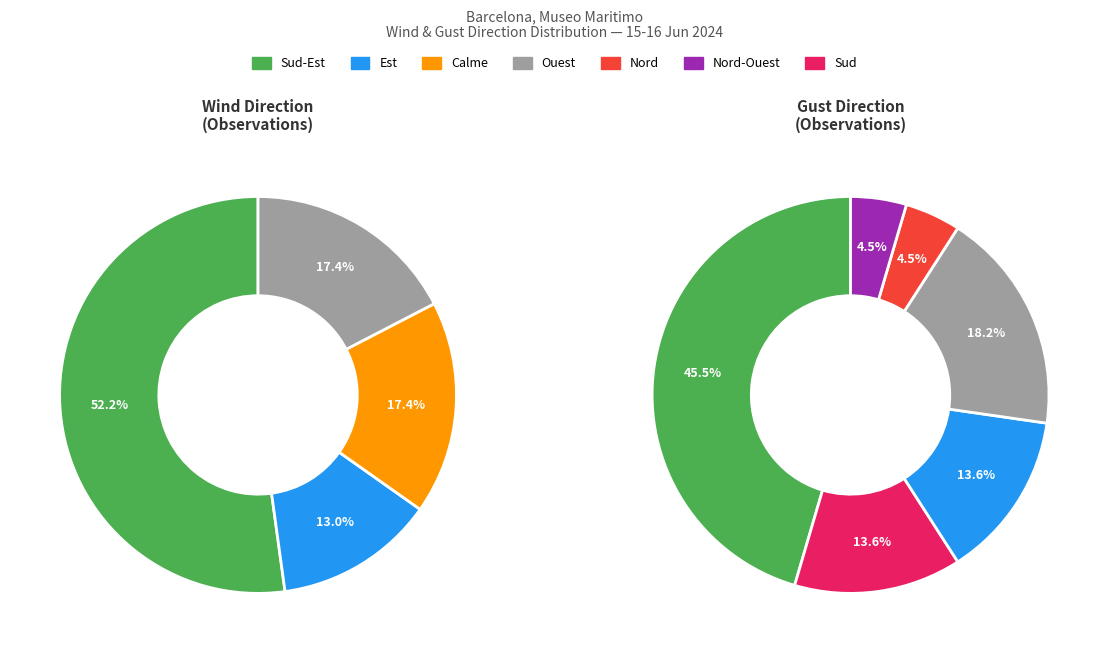

Is there any slice that represents more than half of the pie?

Yes